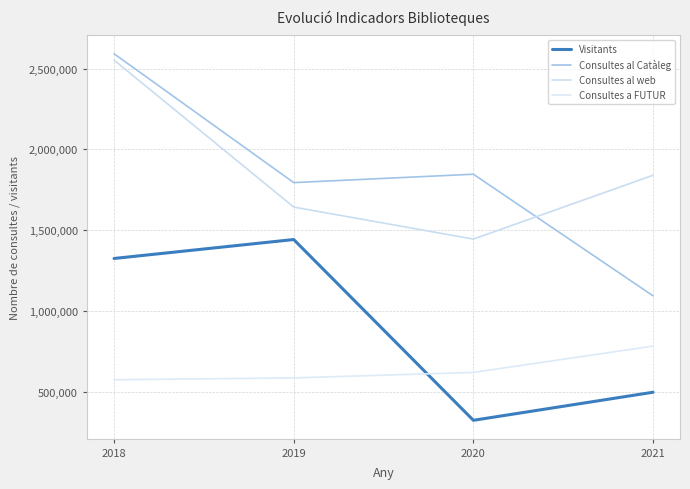

What is the value of the Consultes al Catàleg point at the 1st from the left?

2591268